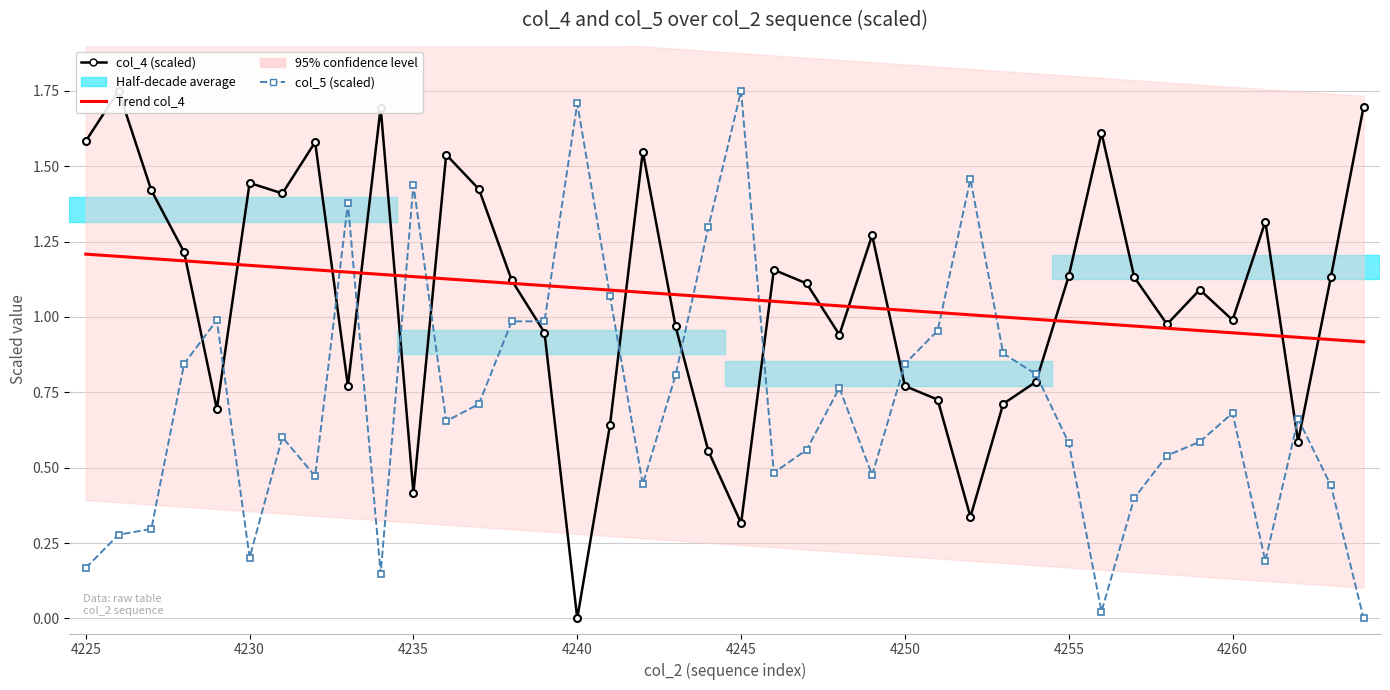

Is it true that col_5 (scaled) equals 0.0 at 31?

True